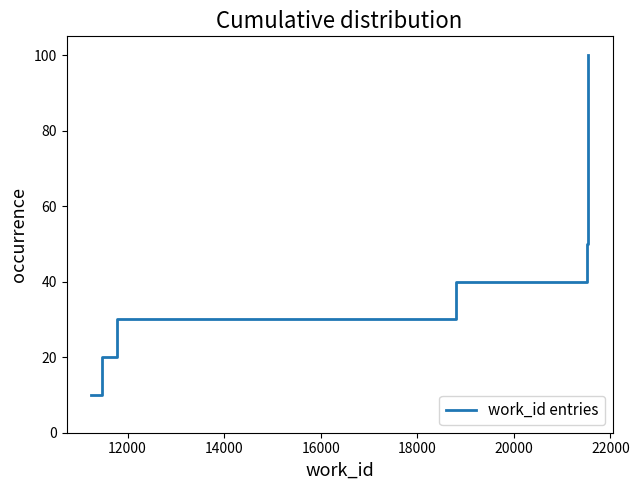

What is the minimum value shown in the chart?

10